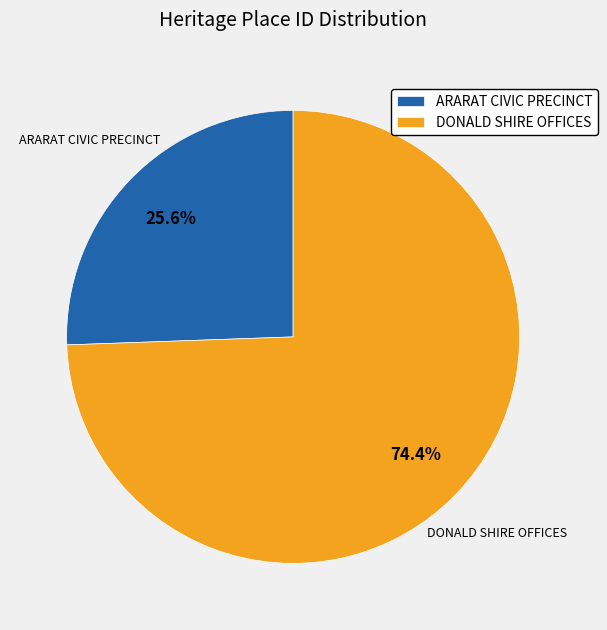

True or false: ARARAT CIVIC PRECINCT accounts for 17% of the total.

False